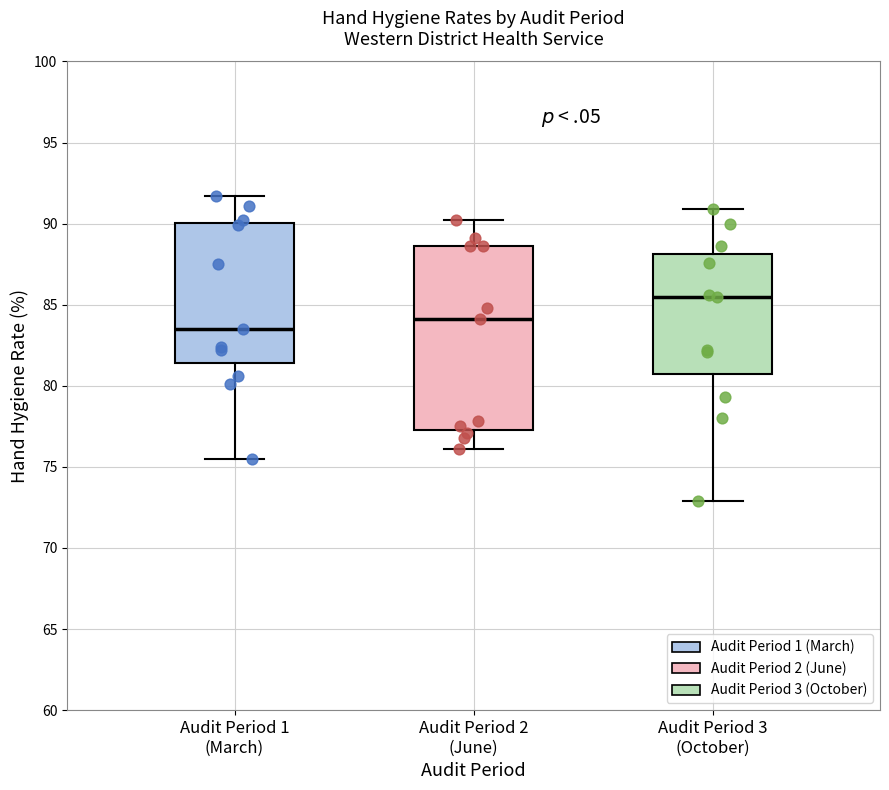

Comparing the boxes themselves (not the whiskers), which one is the tallest?

Audit Period 2 (June)